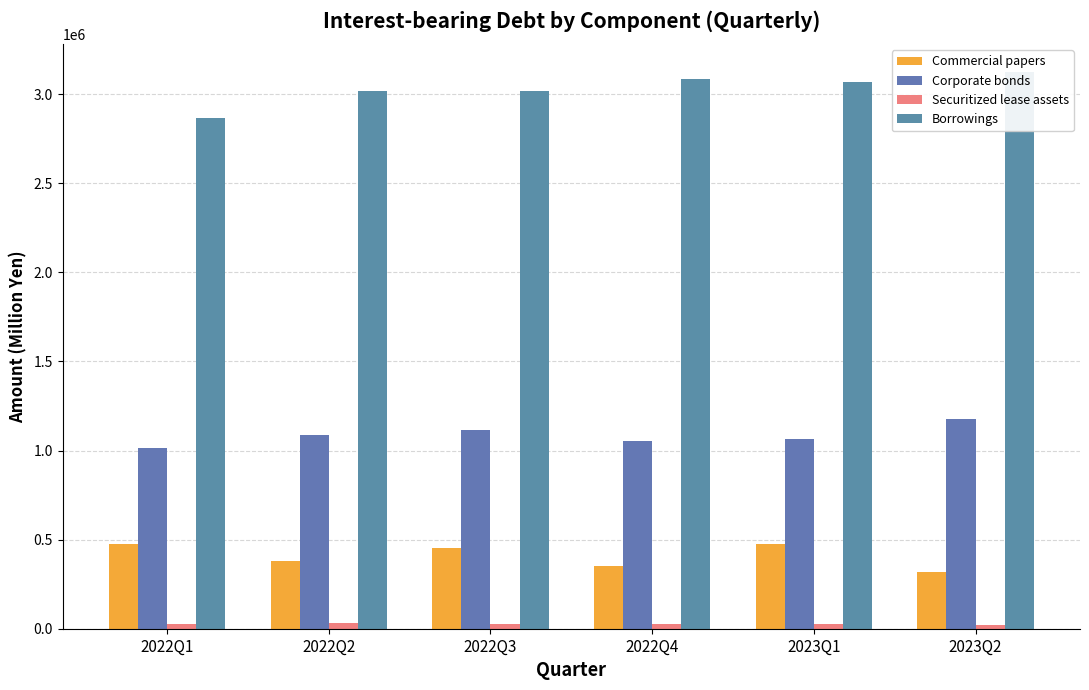

Where does the Securitized lease assets series first go above 26200?

2022Q2